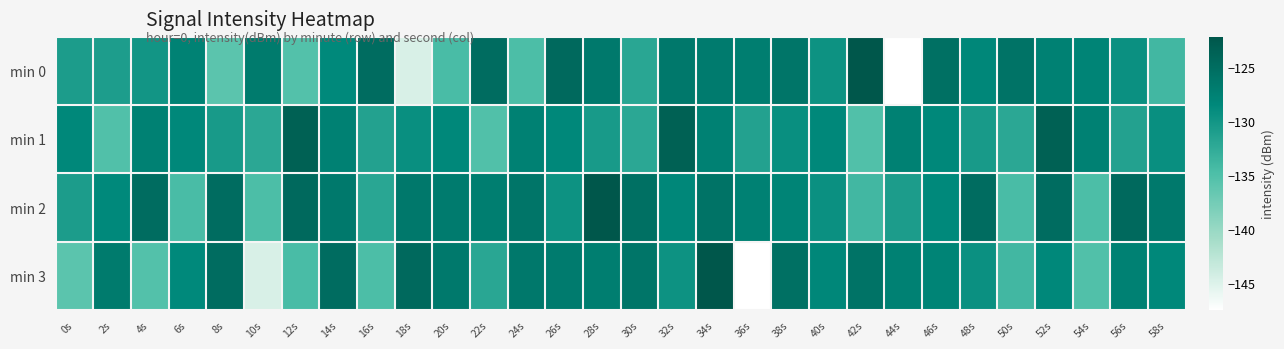

What is the total value across all series at 54s?

-525.4